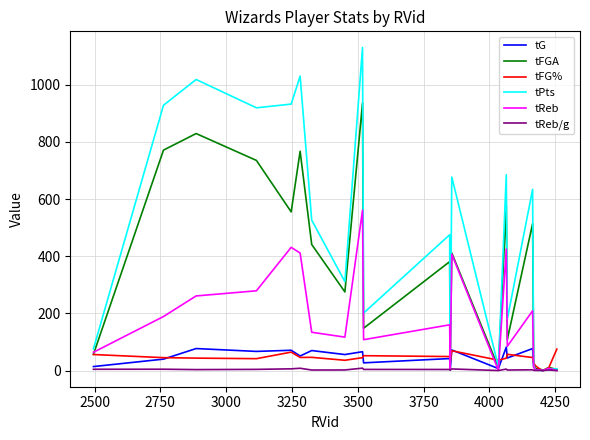

Which series has the largest total across all categories?

tPts